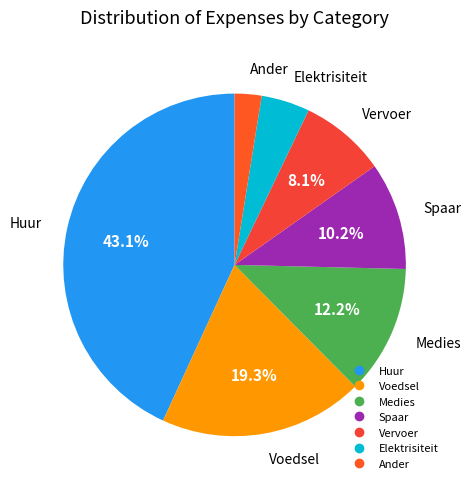

Is Vervoer the majority of the pie?

No